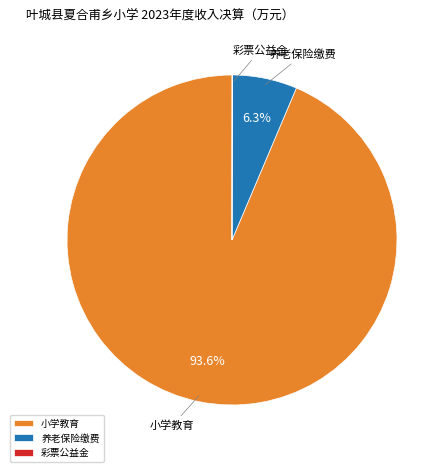

Which has a higher value, 小学教育 or 养老保险缴费?

小学教育